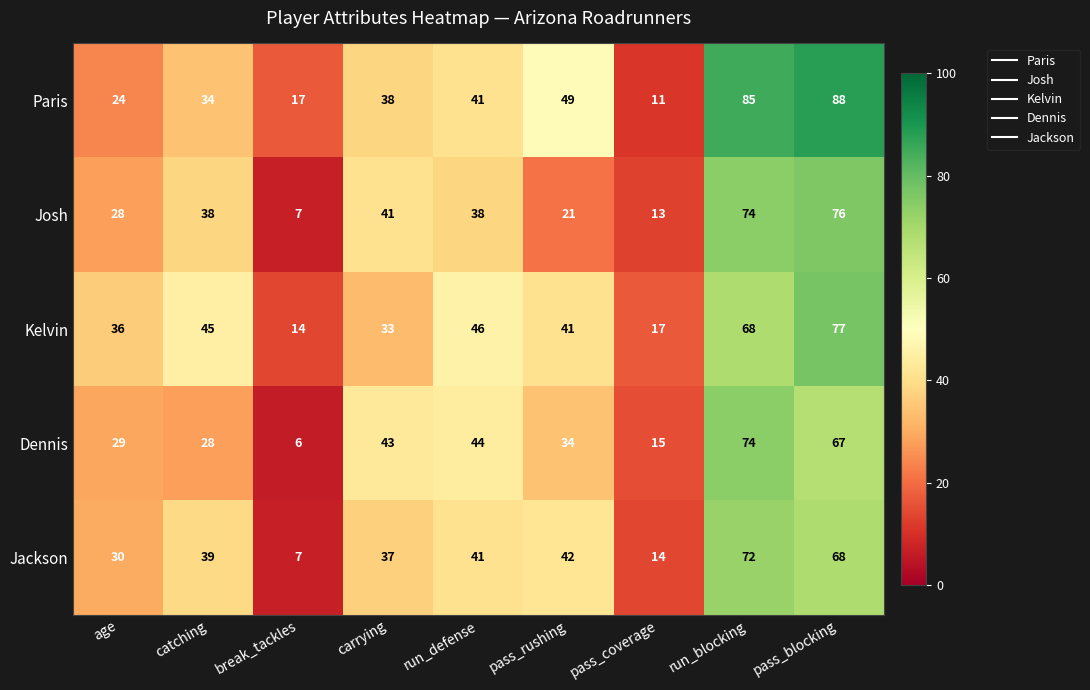

Read the Jackson value at pass_coverage.

14